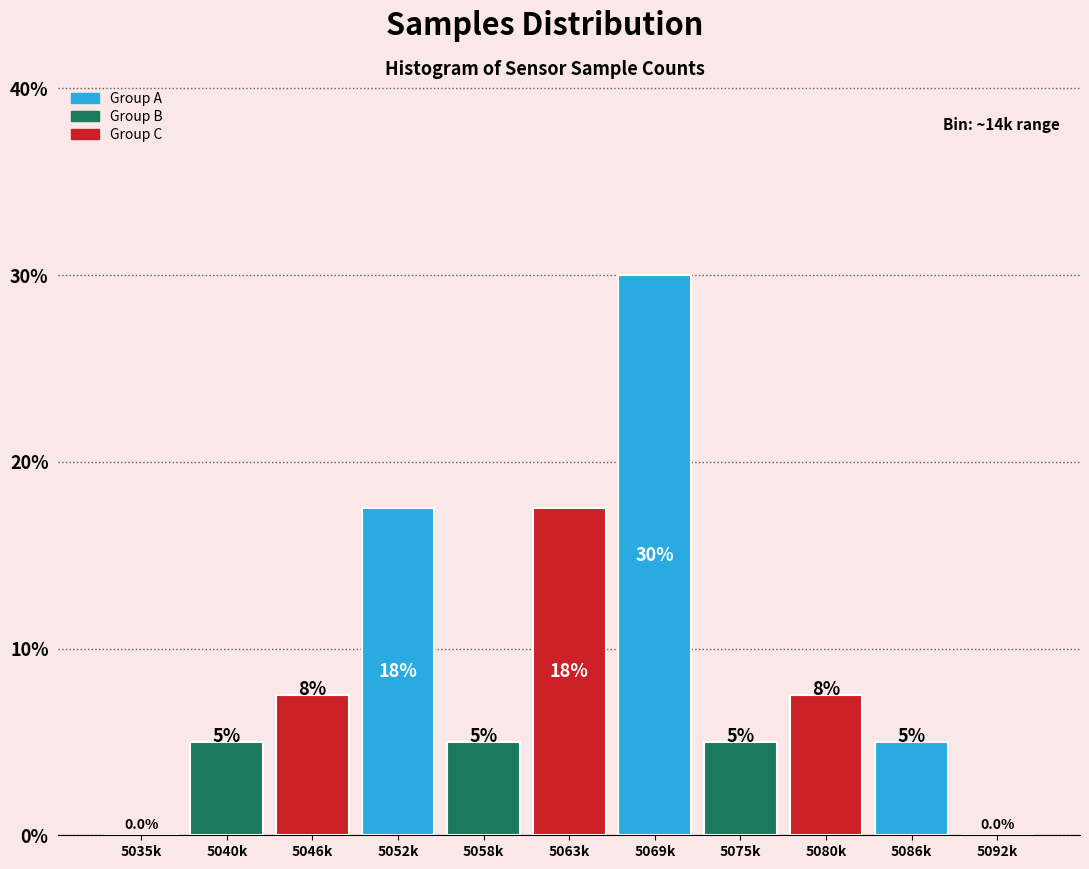

Reading left to right, what are all the values shown in this chart?

5035k=0.0	5040k=5.0	5046k=7.5	5052k=17.5	5058k=5.0	5063k=17.5	5069k=30.0	5075k=5.0	5080k=7.5	5086k=5.0	5092k=0.0